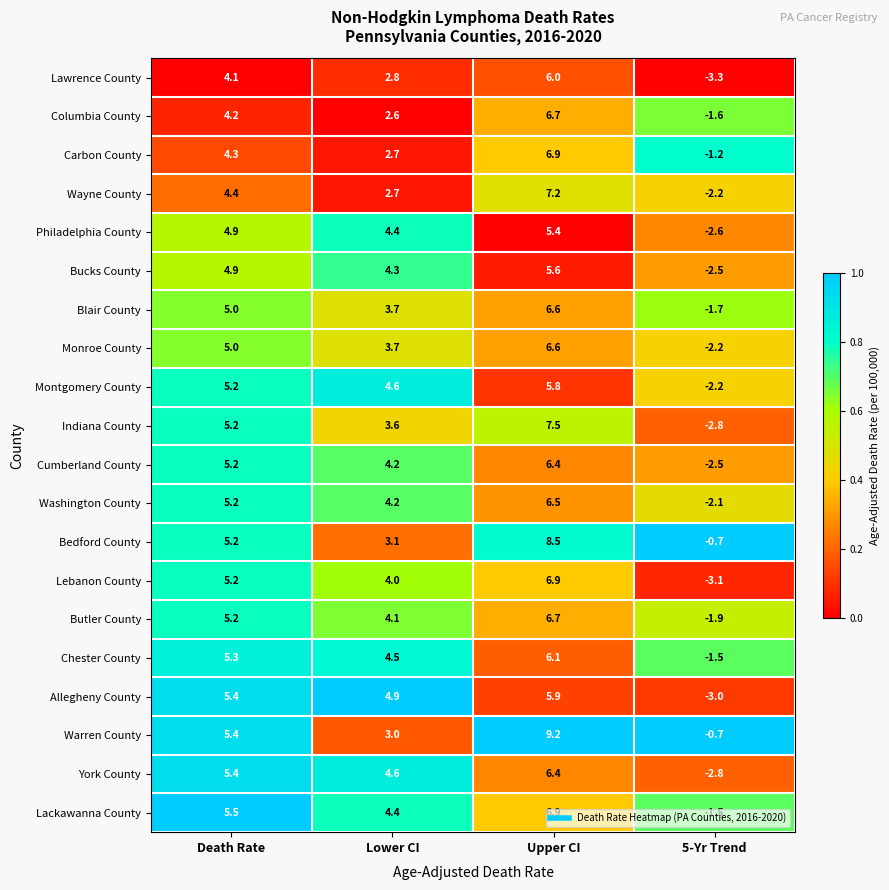

What is the difference between the Chester County values at Lower CI and 5-Yr Trend?

6.0